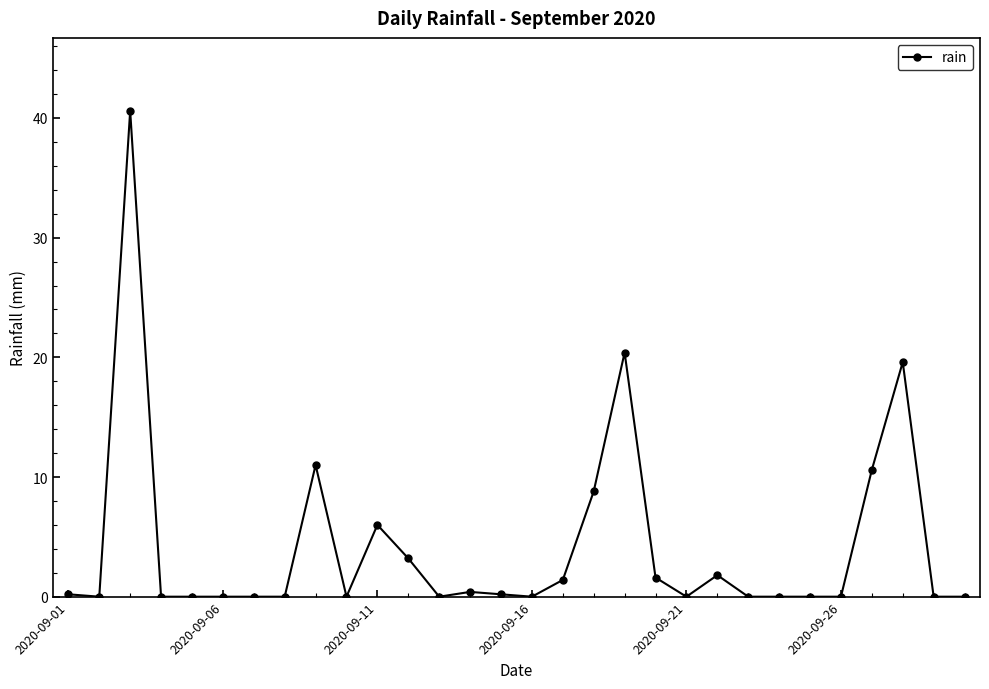

Is this an area chart (filled region under the line)?

No